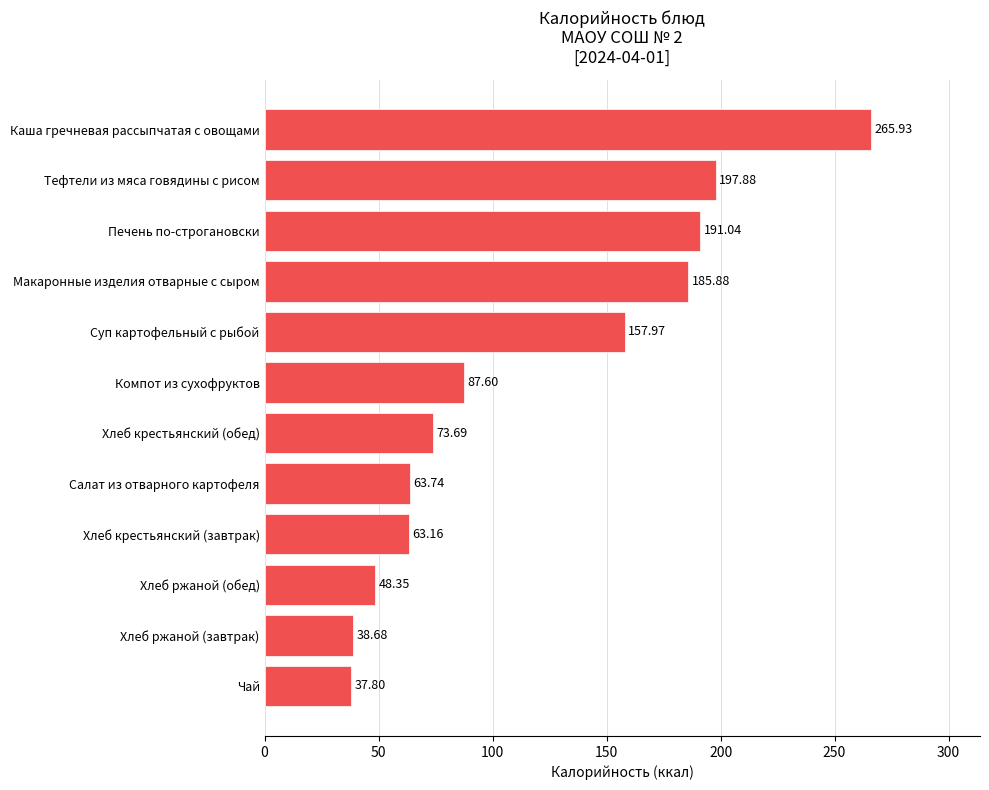

What is the change in value from Компот из сухофруктов to Суп картофельный с рыбой?

+70.4